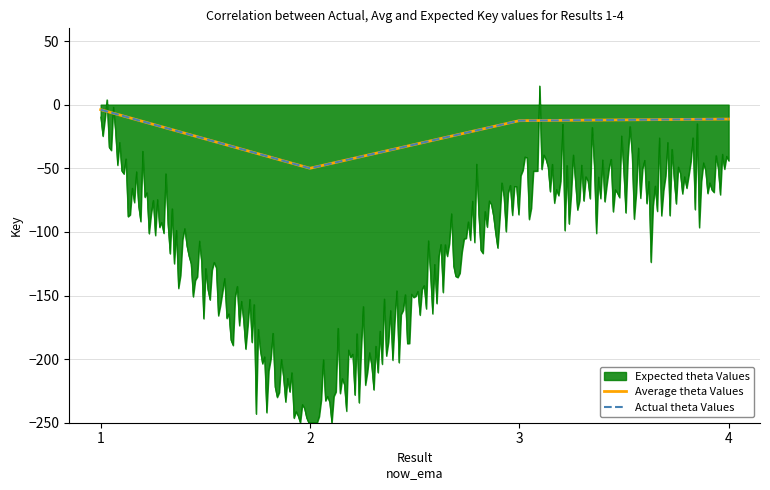

At how many categories does at least one series exceed -37?

3